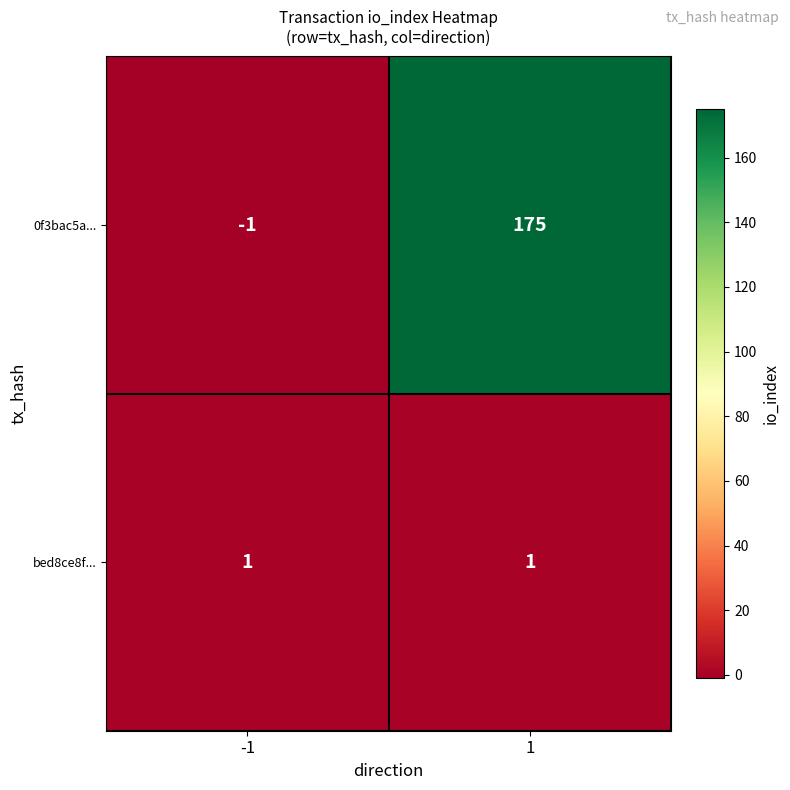

True or false: bed8ce8f... has a value of 1 at 1.

True